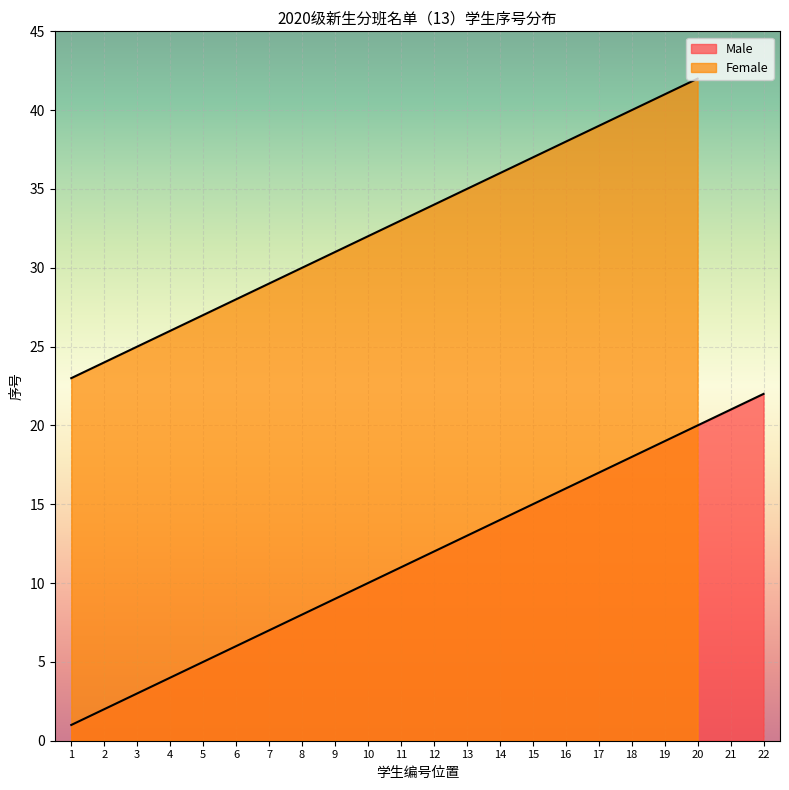

At which category does the chart reach its minimum across all series?

1